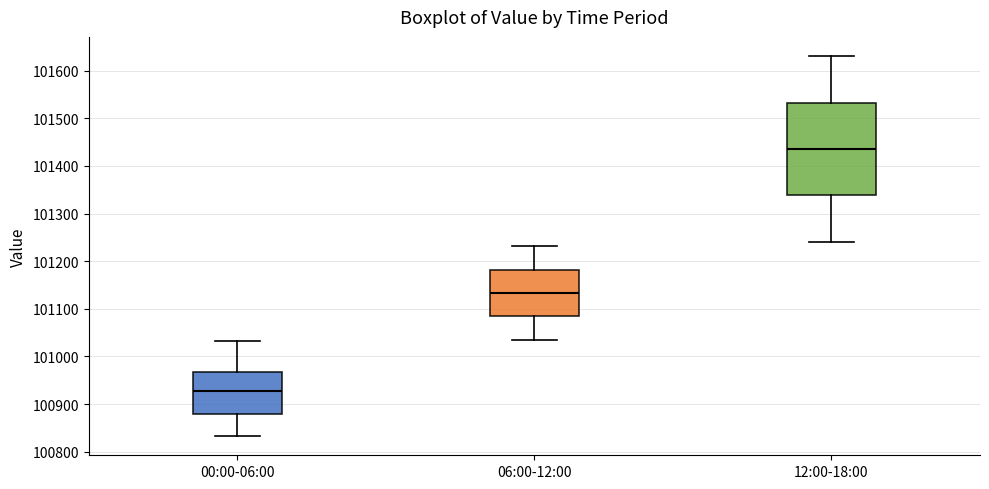

Which box has the lowest median line?

00:00-06:00